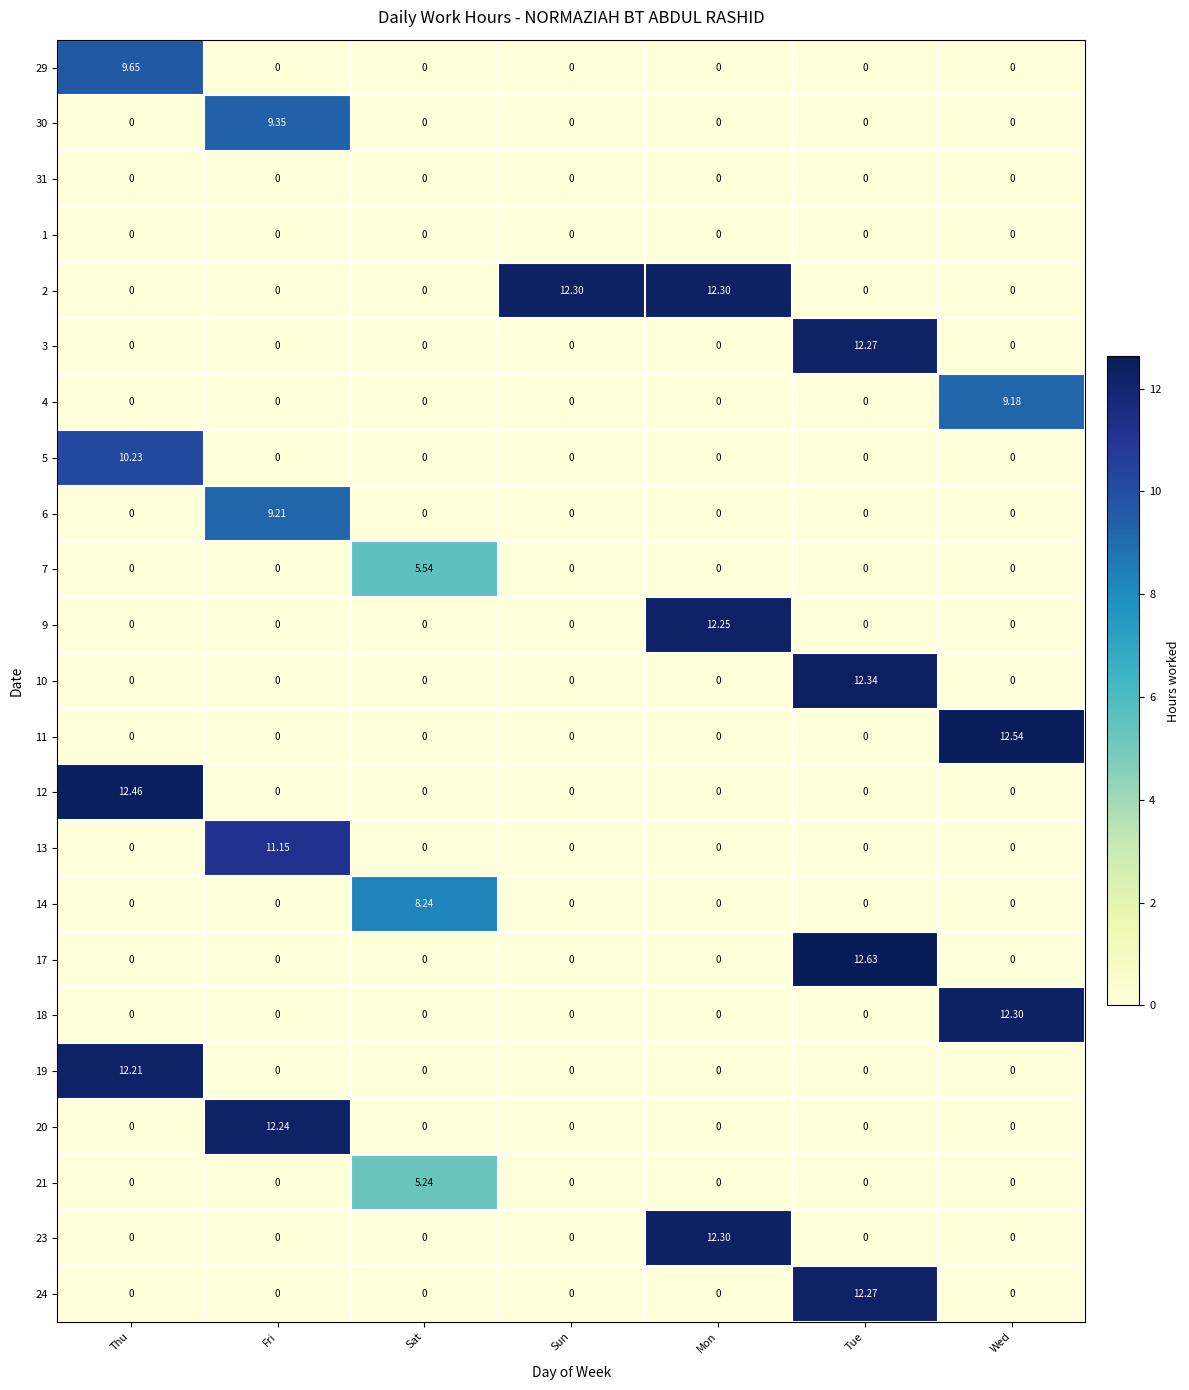

Count the number of categories in the chart.

7